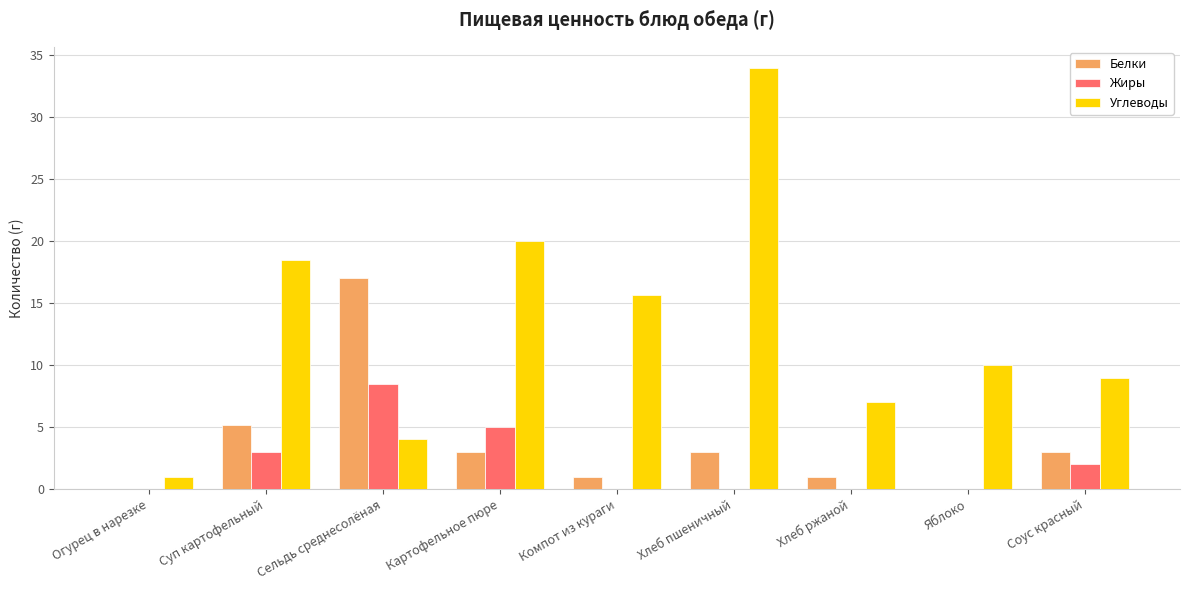

Which series has the largest range (max minus min)?

Углеводы